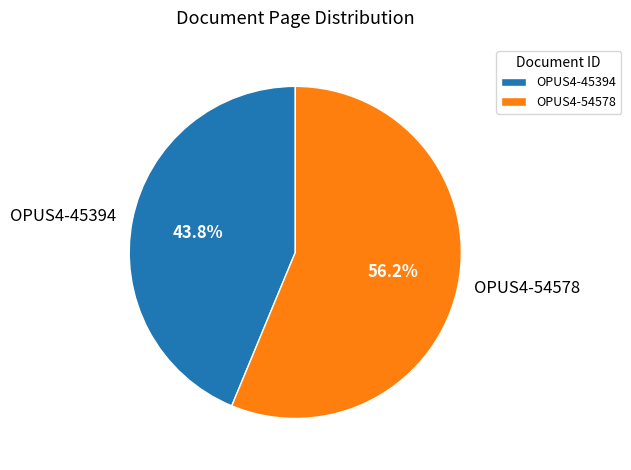

Count the number of slices in the pie.

2